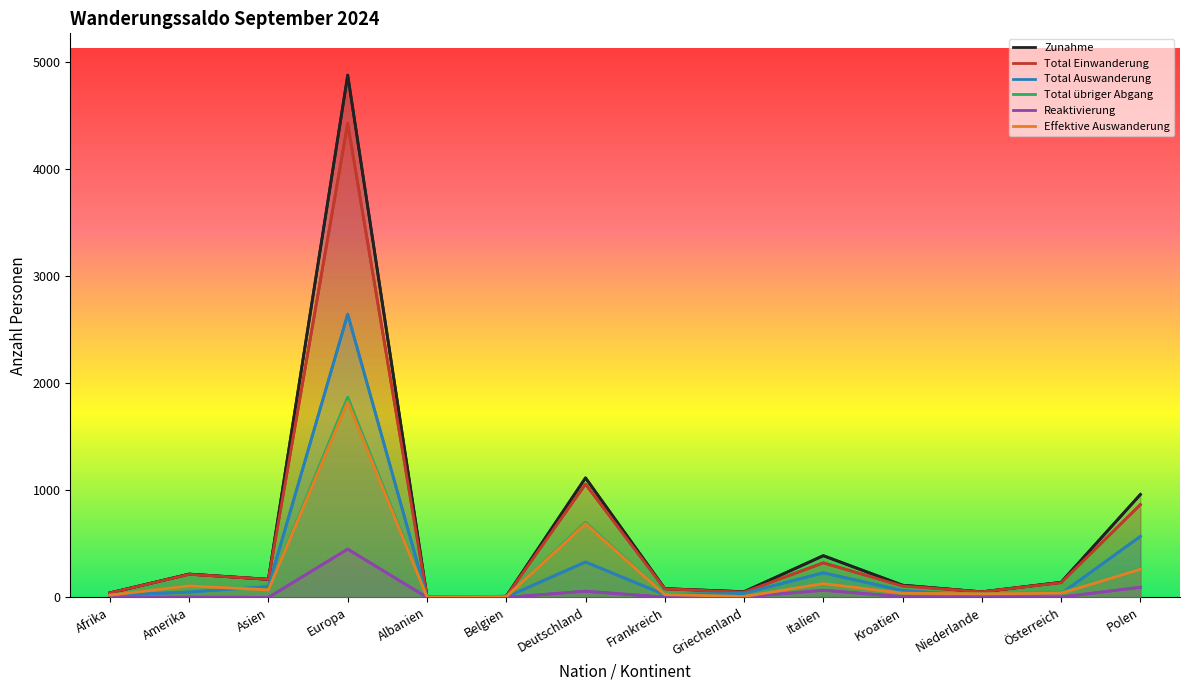

What is the label of the 8th point from the right?

Deutschland